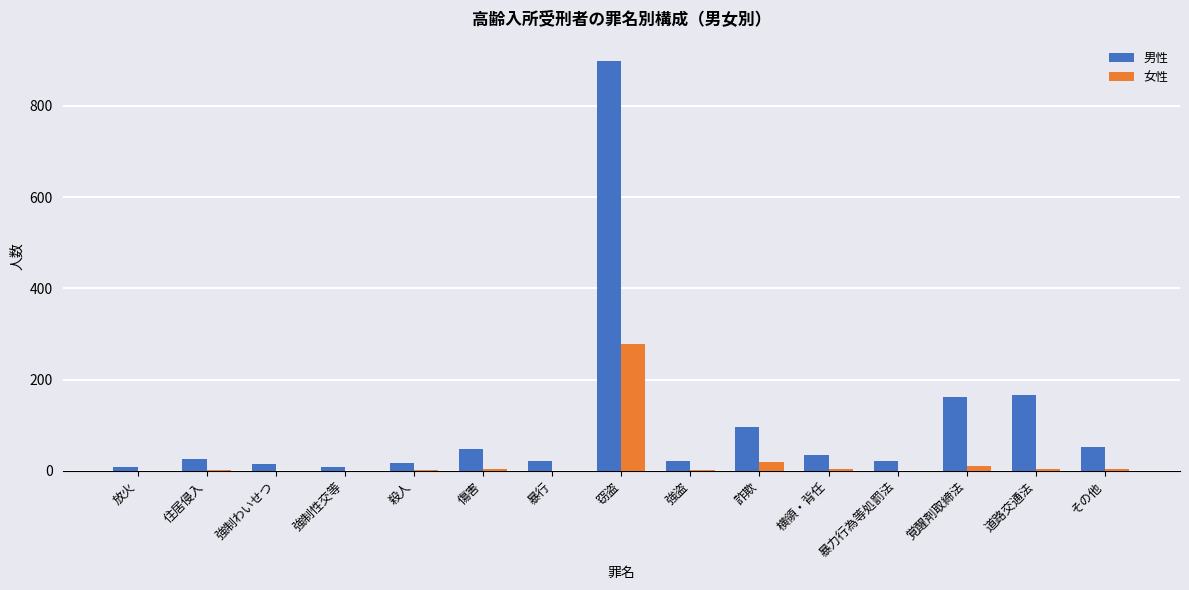

The 女性 series shows 4 at 横領・背任. True or false?

True